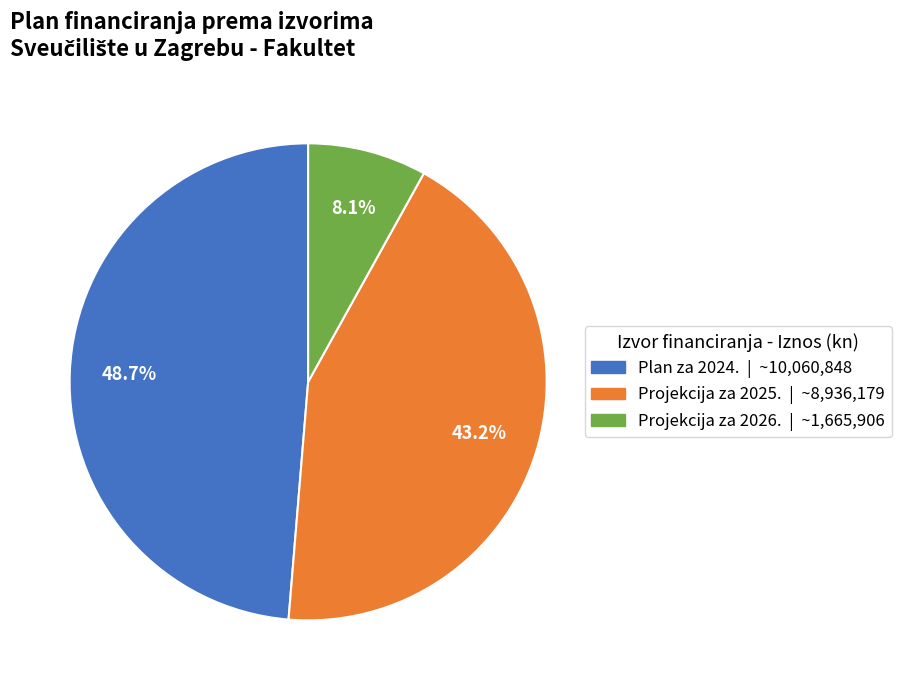

Is there a majority slice in this chart?

No